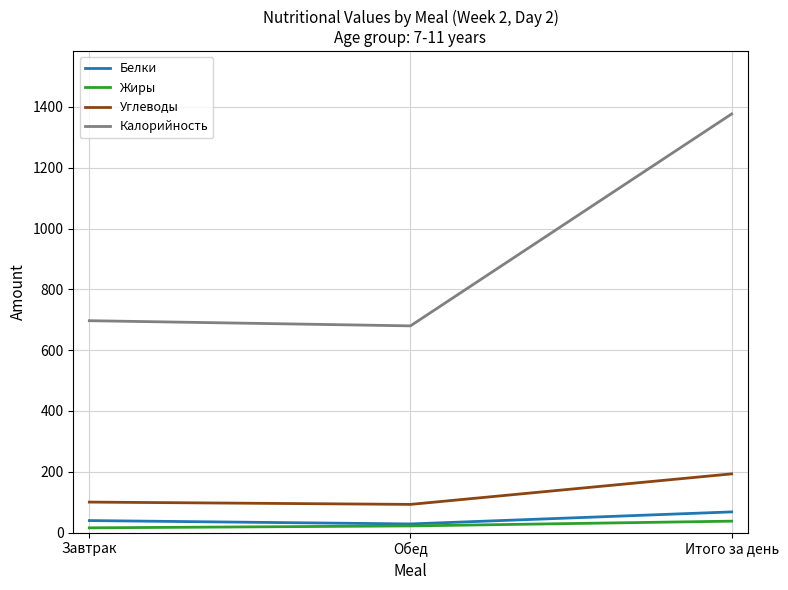

What are all the series names shown in the legend?

Белки, Жиры, Углеводы, Калорийность